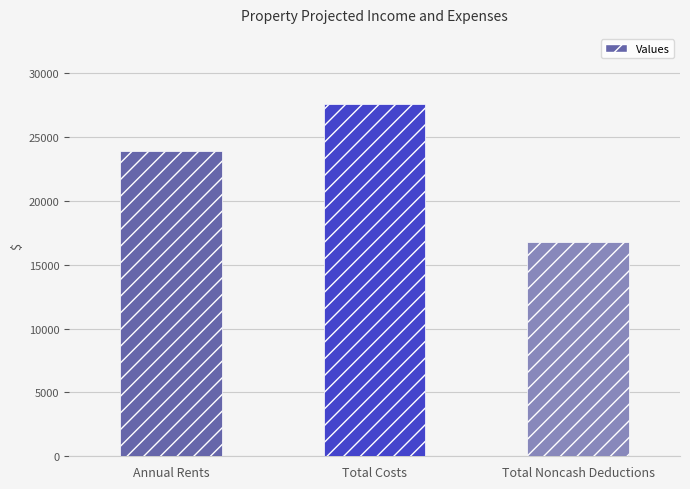

What is the label of the 3rd bar from the left?

Total Noncash Deductions